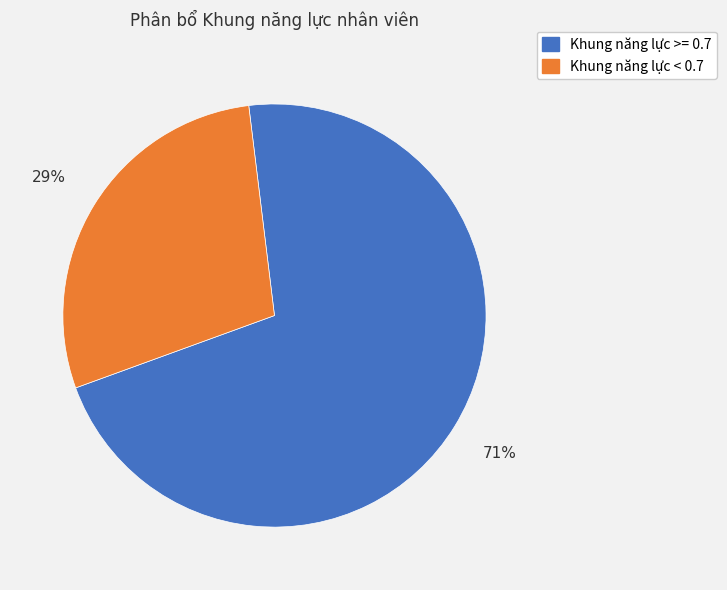

How many slices are in this pie chart?

2